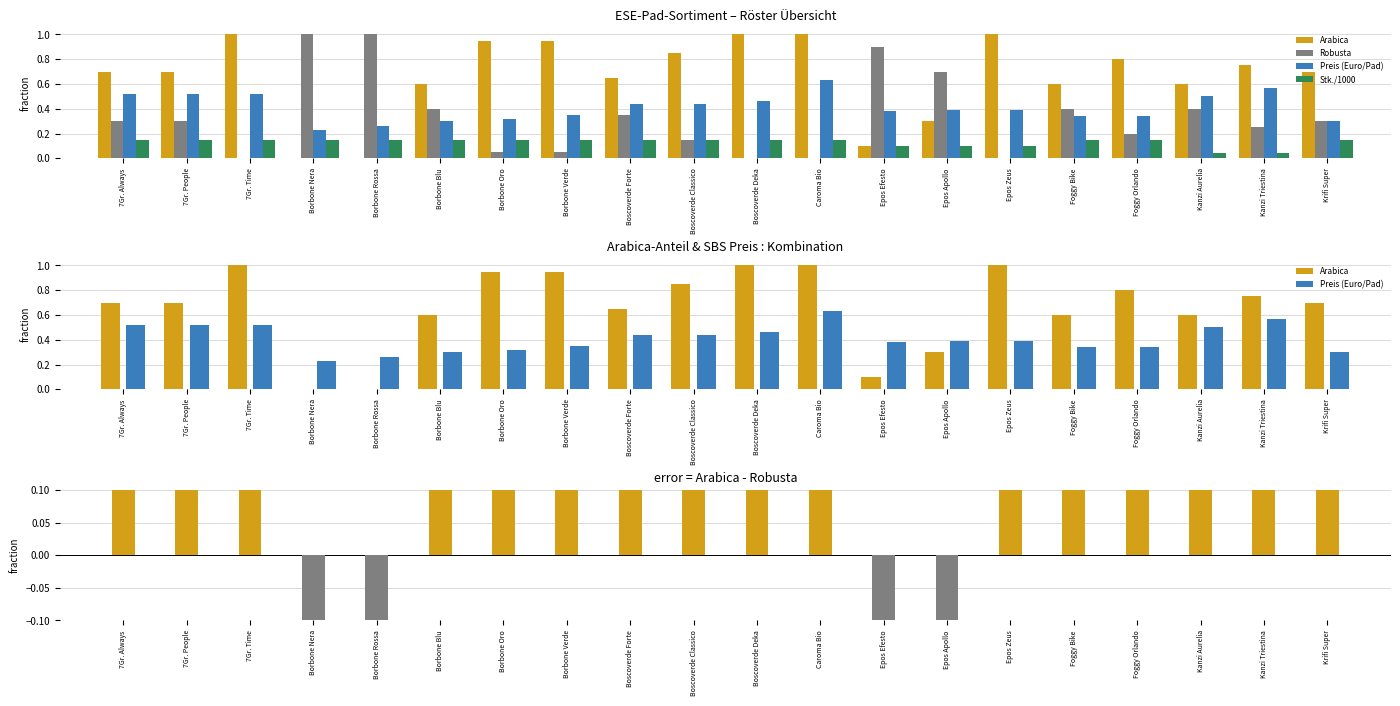

Where is Arabica - Robusta nearest to the value 0?

Borbone Blu